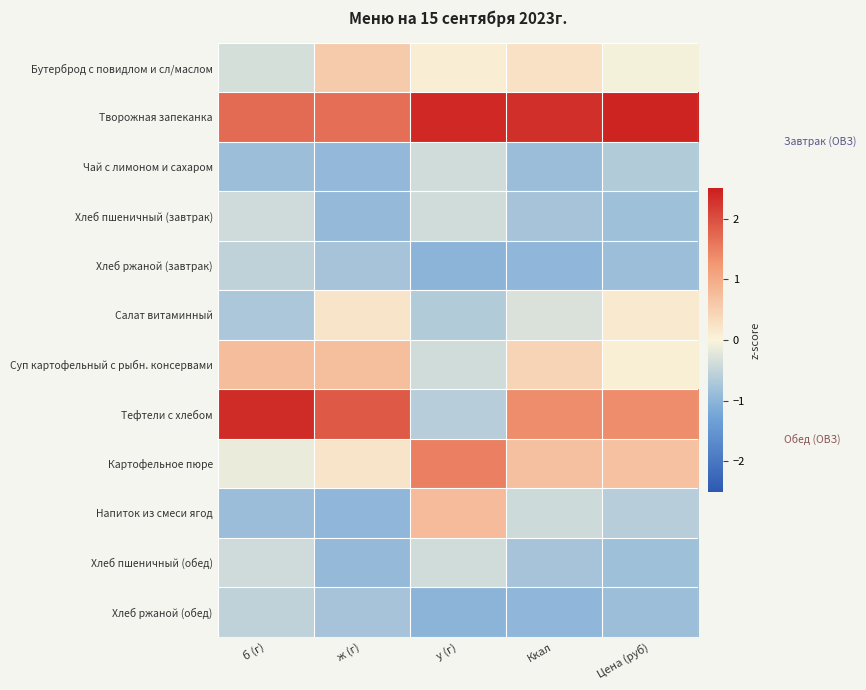

Which series has the largest range (max minus min)?

Тефтели c хлебом